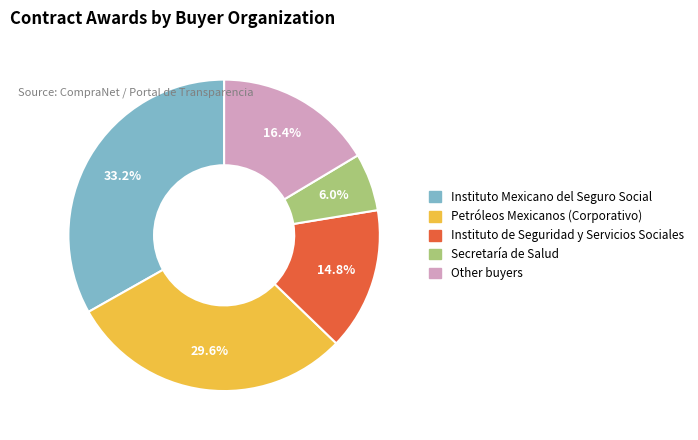

Does Petróleos Mexicanos (Corporativo) account for over 50% of the chart?

No